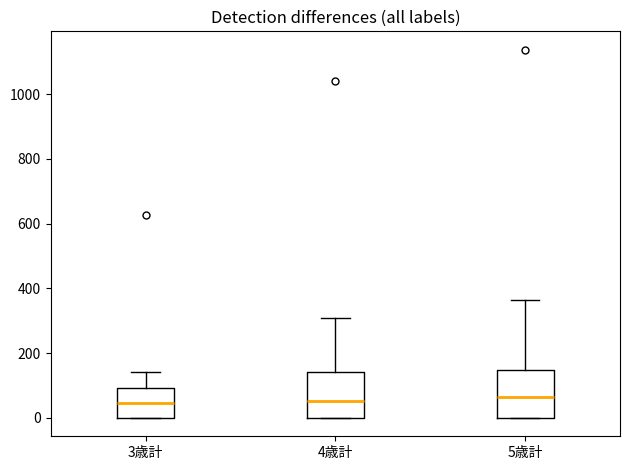

Where is the upper edge of the box for 4歳計 on the y-axis? The values are not printed on the chart, so give them approximately, as read against the axis.

140